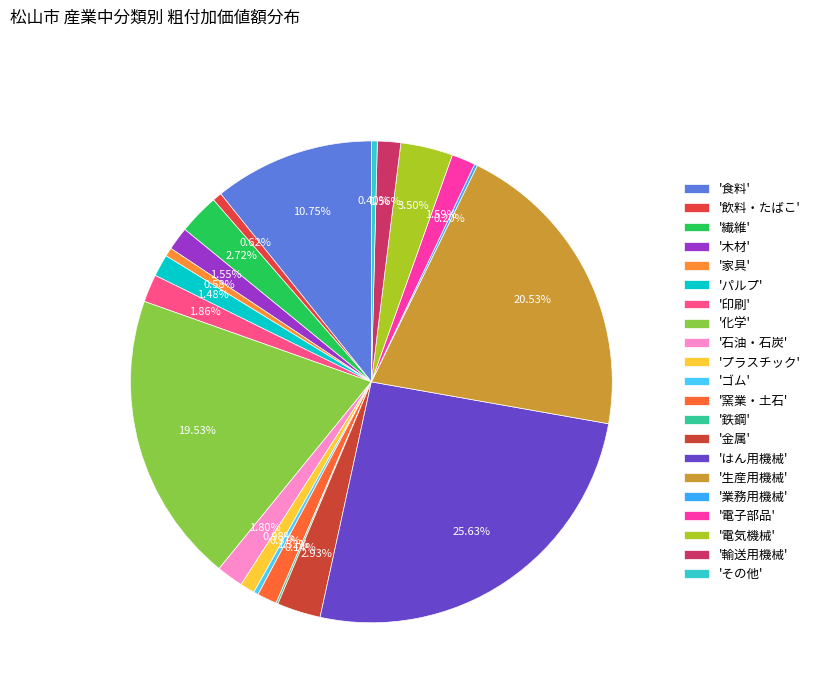

How many slices are in this pie chart?

21